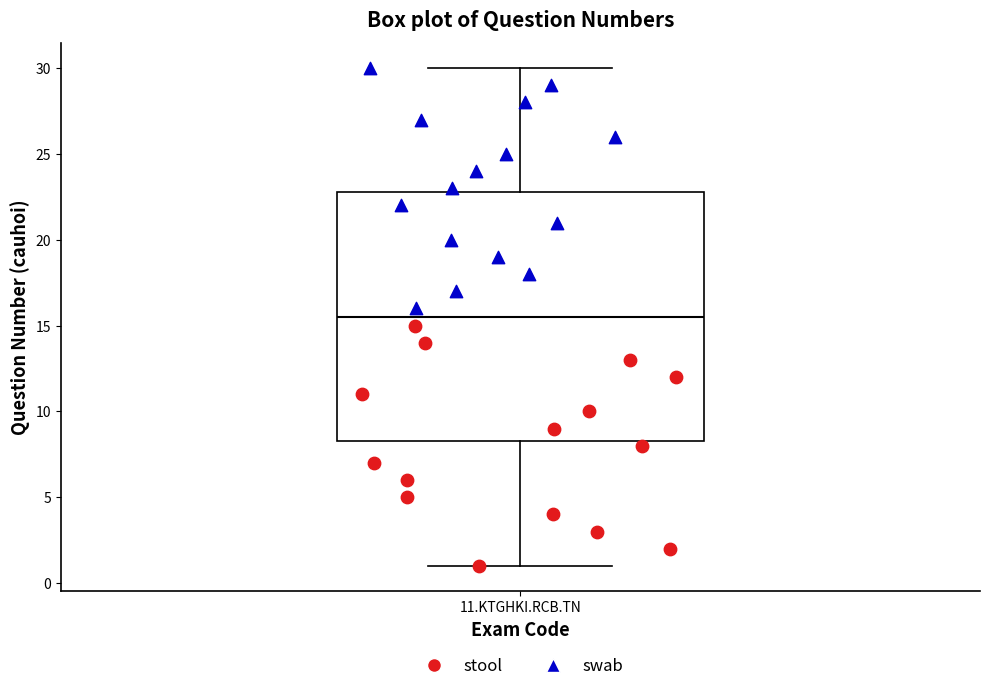

Transcribe this box plot: give where the median line is, the range the box spans, and where the two whiskers end, as read against the y-axis. The values are not printed on the chart, so give them approximately, as read against the axis.

median 15.5, box 8.5 to 23.0, whiskers 1.0 to 30.0